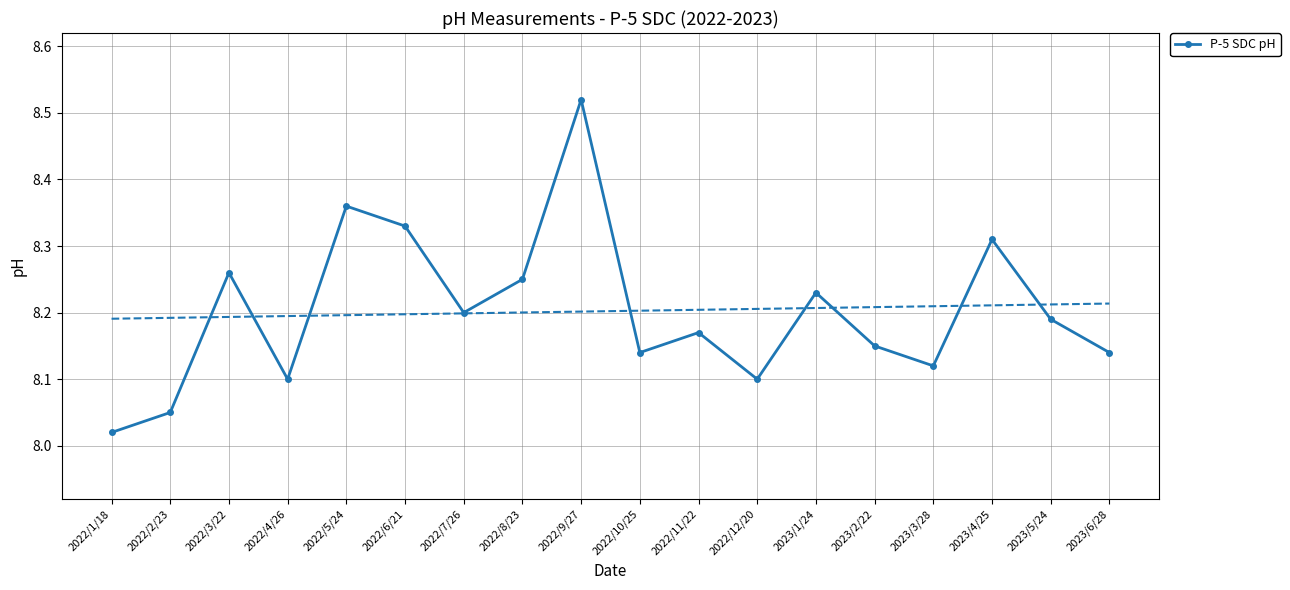

Is it true that the value at 2022/8/23 is 13.4?

False